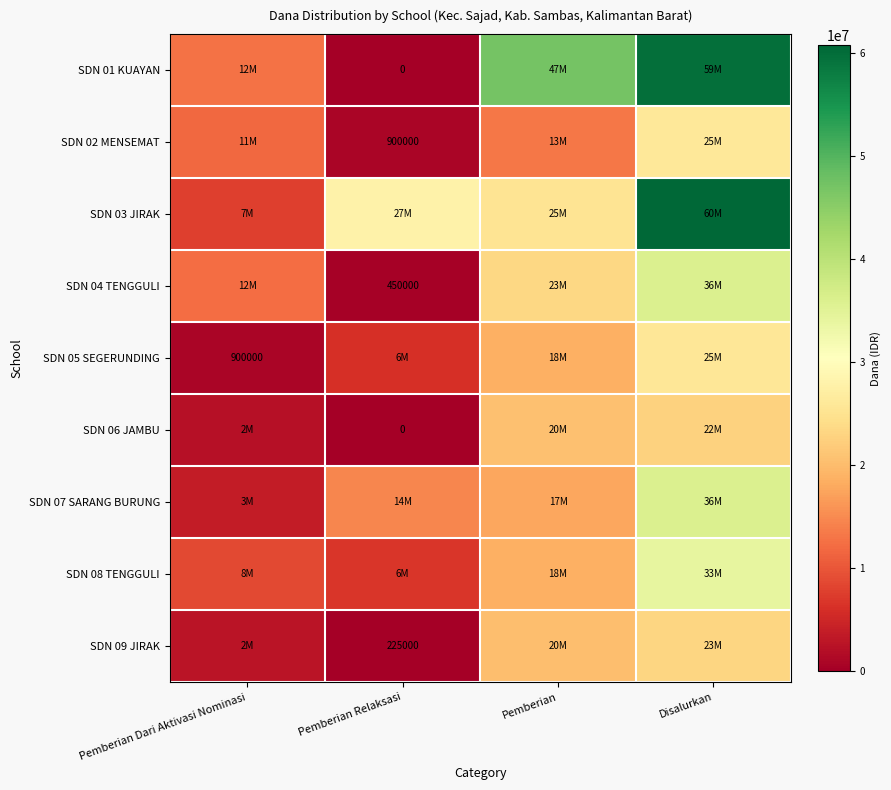

At which category does the chart reach its peak across all series?

Disalurkan